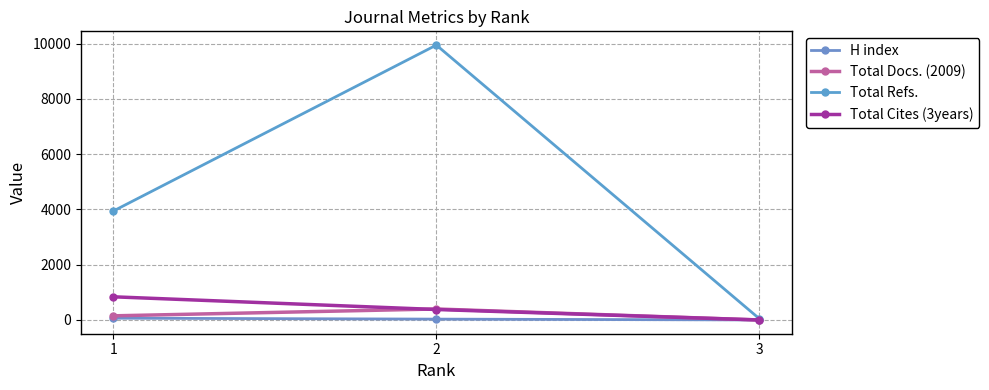

At which label does Total Docs. (2009) reach its minimum?

3